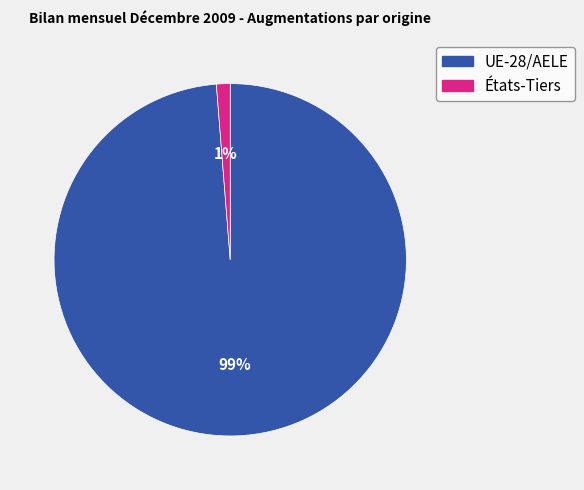

Rank the categories by value from lowest to highest.

États-Tiers, UE-28/AELE